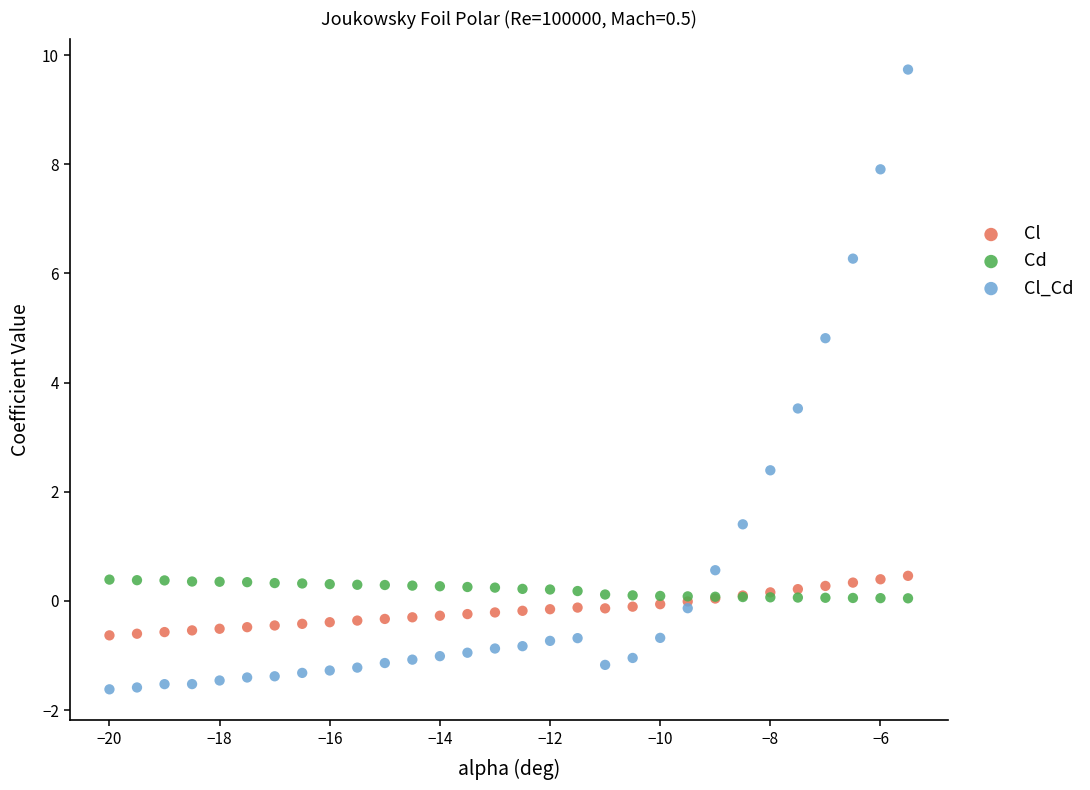

In the Cl_Cd series, what Y value is closest to 4?

3.5